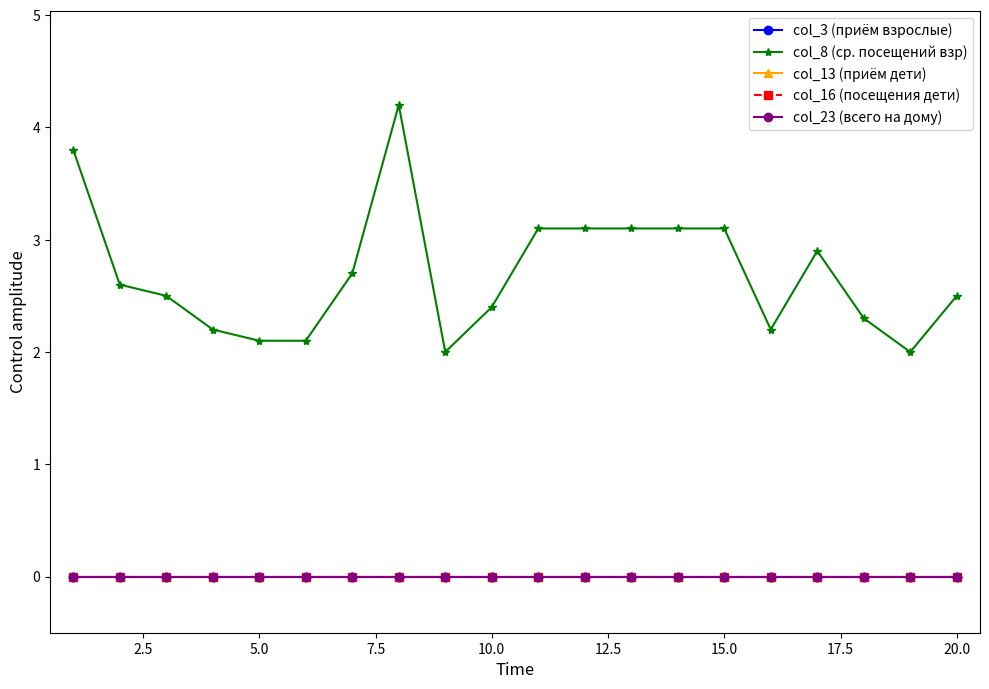

Does the chart display data point markers on the line(s)?

Yes